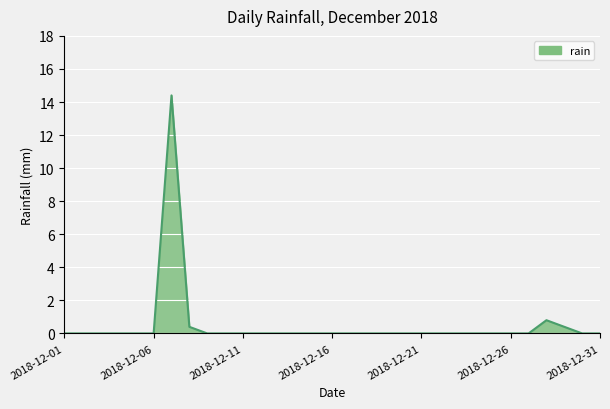

What is the maximum value shown in the chart?

14.4